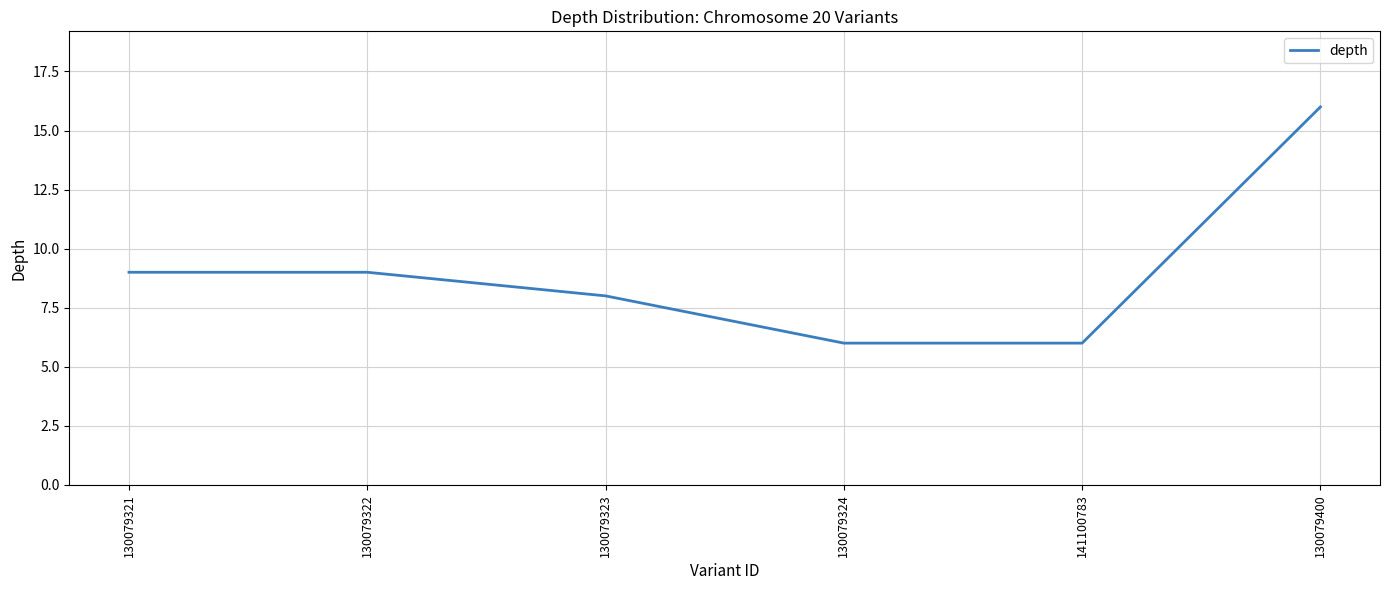

The value at 130079400 is 24. True or false?

False